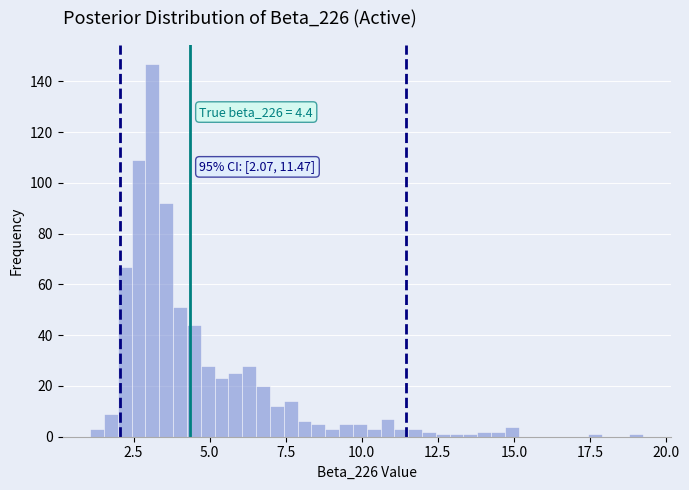

Read against the x-axis, roughly where is the centre of the tallest bar?

3.0